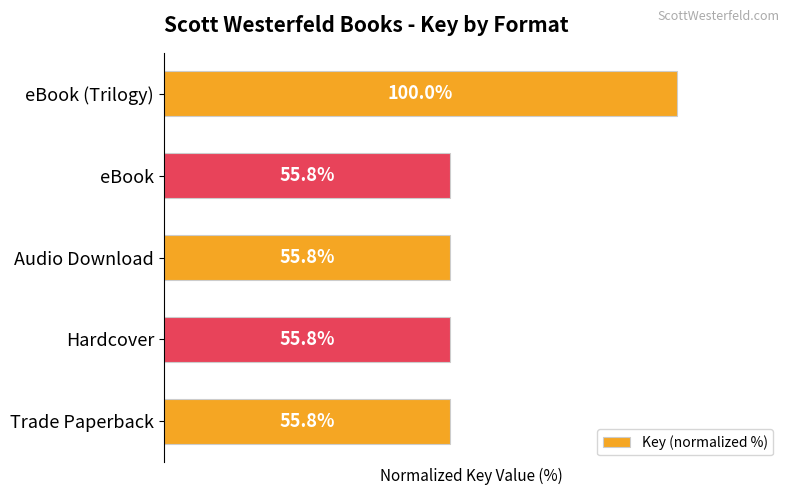

What is the label of the 5th bar from the bottom?

eBook (Trilogy)